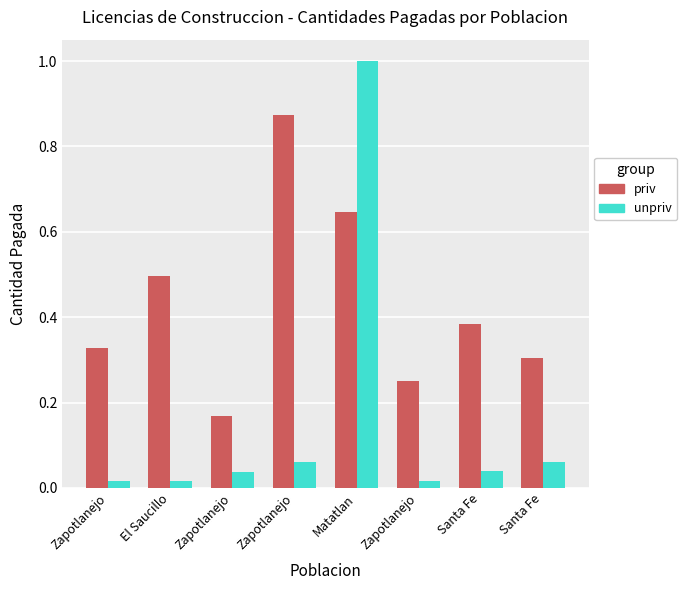

Which category has the highest value across all series?

Matatlan